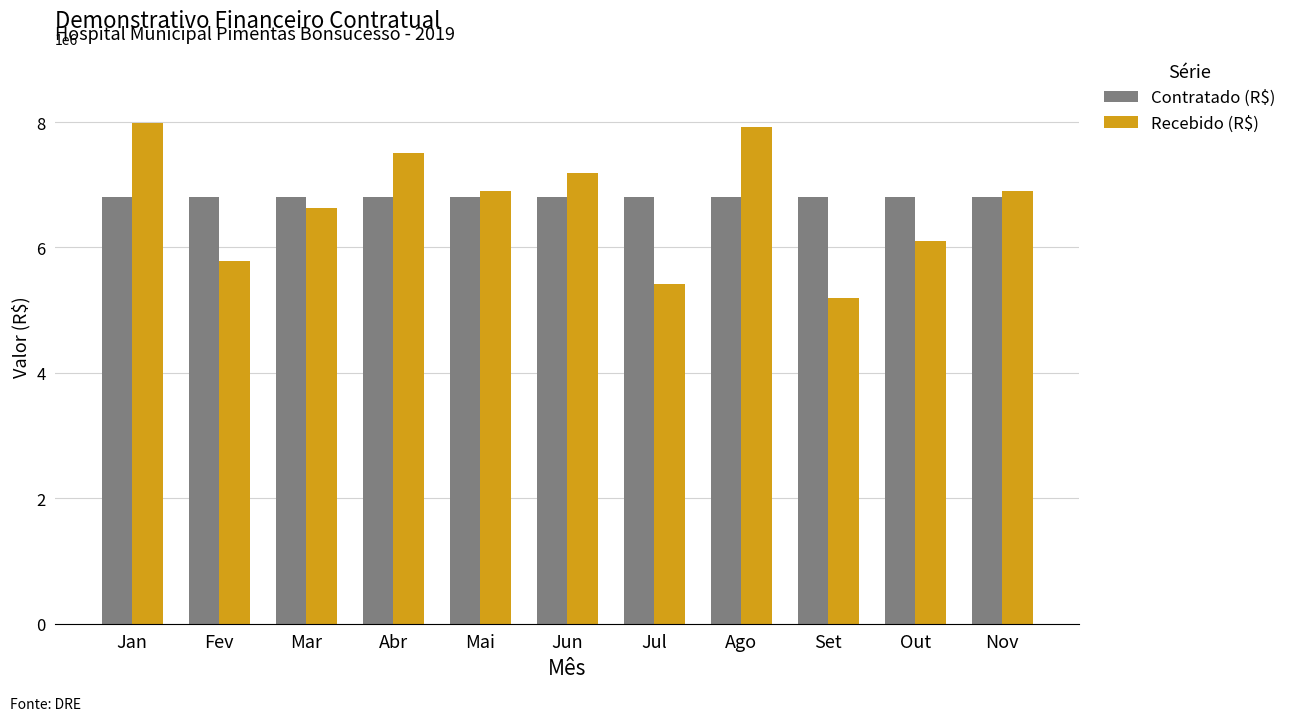

Which series has the widest spread of values?

Recebido (R$)